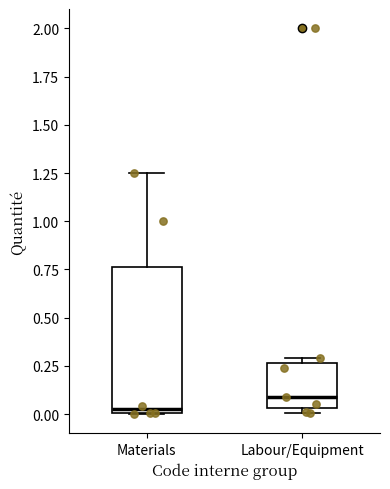

Where is the lower edge of the box for Materials on the y-axis? The values are not printed on the chart, so give them approximately, as read against the axis.

0.00